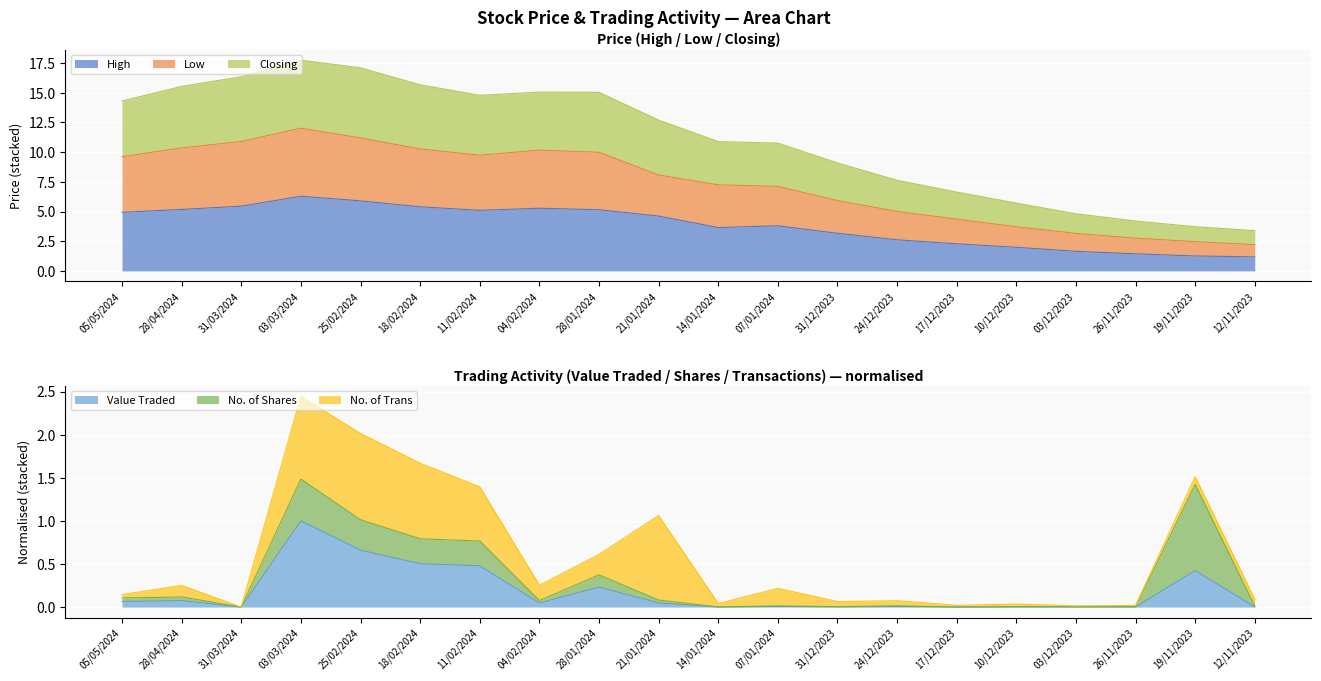

In Closing, how many points are lower than both neighbors (excluding endpoints)?

1